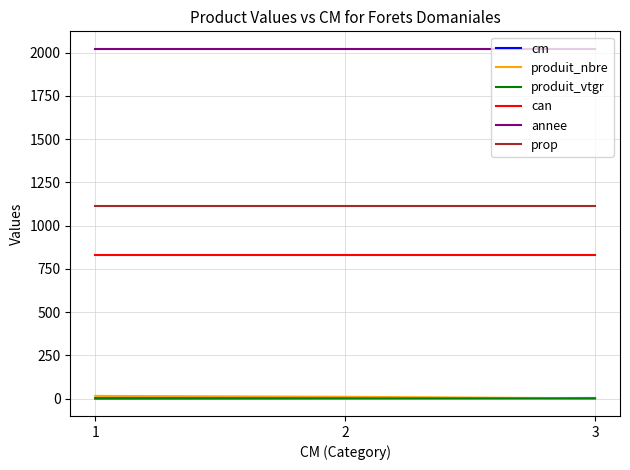

The value of annee at 1 is 2022.0. True or false?

True